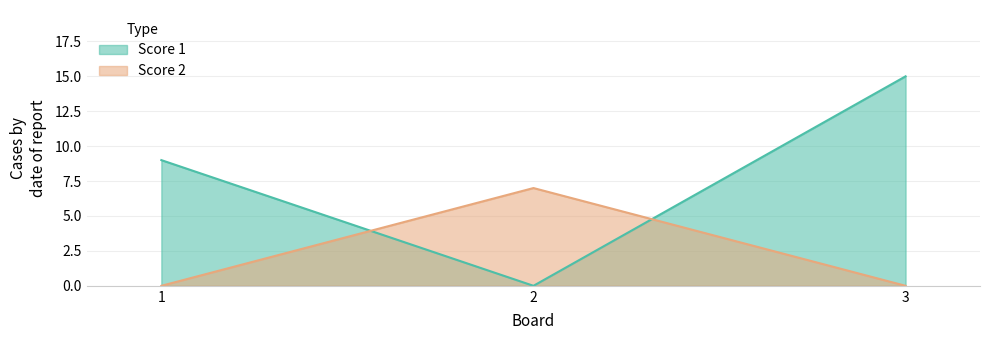

The value of Score 2 at 3 is 0. True or false?

True